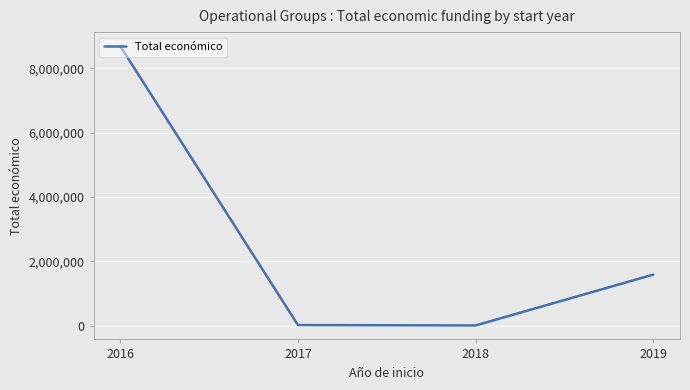

True or false: the data has more than 0 interior local peaks.

False